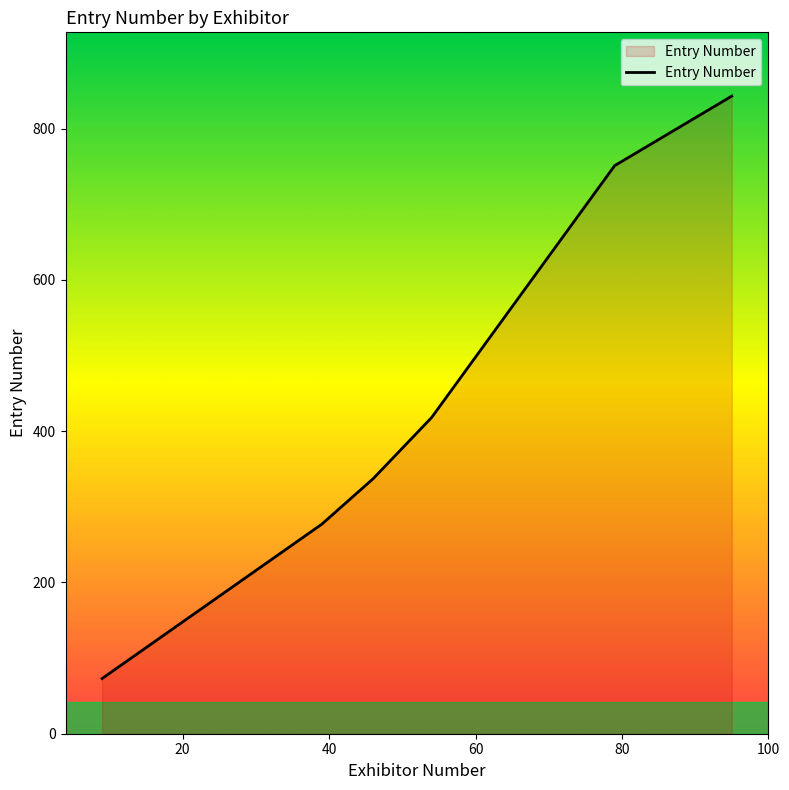

What is the minimum value shown in the chart?

73